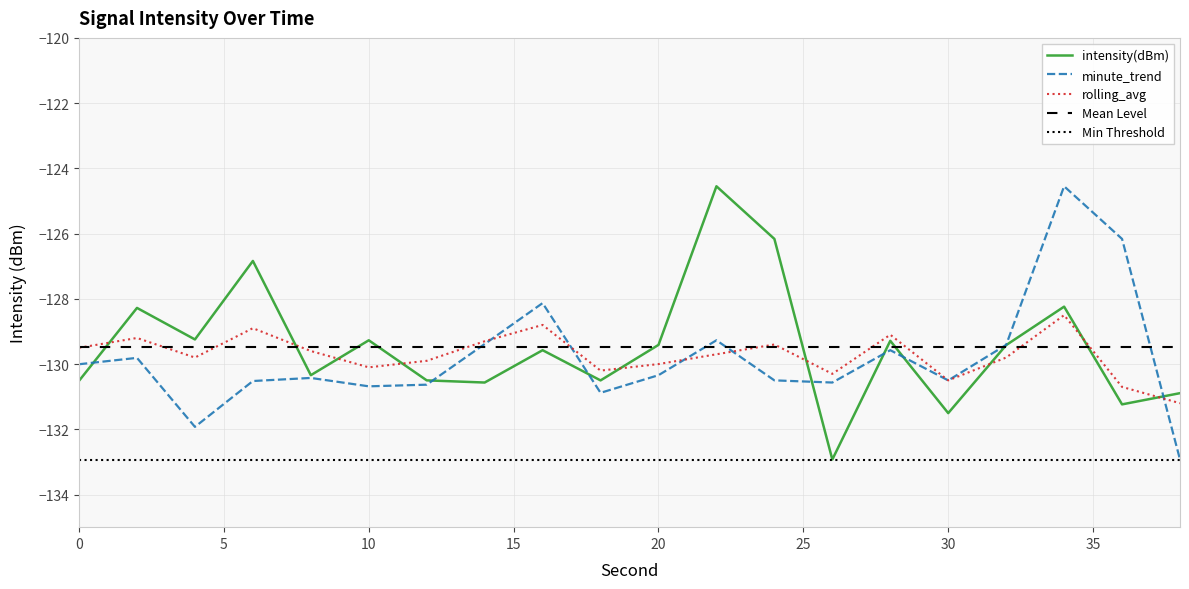

What is the total value across all series at 2?

-387.3